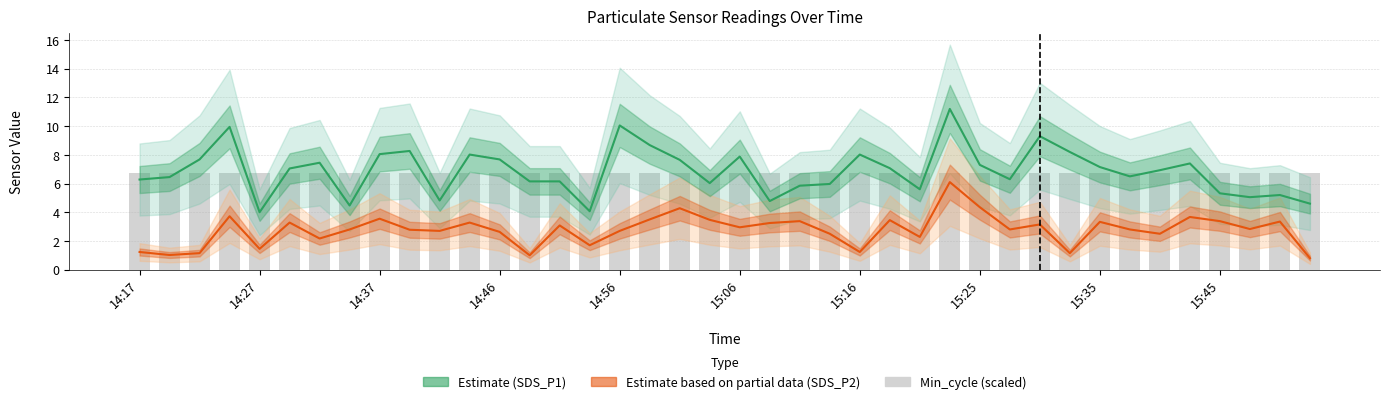

Between 14 and 30, which series saw the biggest shift?

SDS_P1 (Estimate)